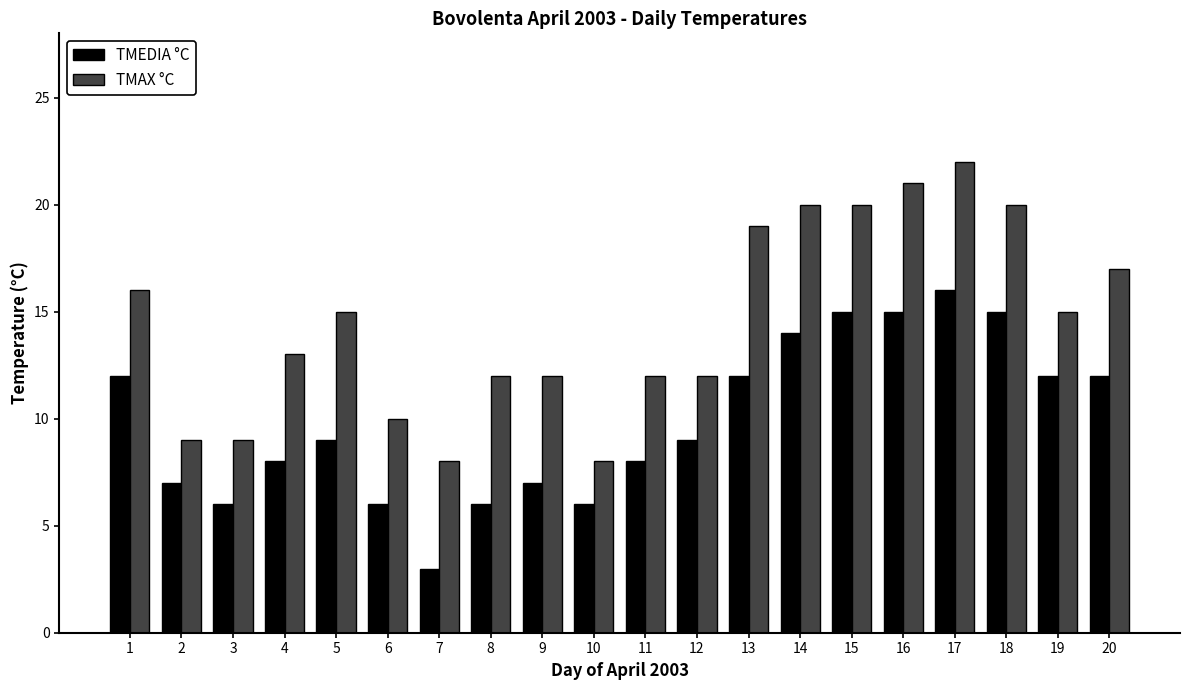

Reading right to left, transcribe all the data shown in this chart.

TMEDIA °C: 20=12	19=12	18=15	17=16	16=15	15=15	14=14	13=12	12=9	11=8	10=6	9=7	8=6	7=3	6=6	5=9	4=8	3=6	2=7	1=12
TMAX °C: 20=17	19=15	18=20	17=22	16=21	15=20	14=20	13=19	12=12	11=12	10=8	9=12	8=12	7=8	6=10	5=15	4=13	3=9	2=9	1=16